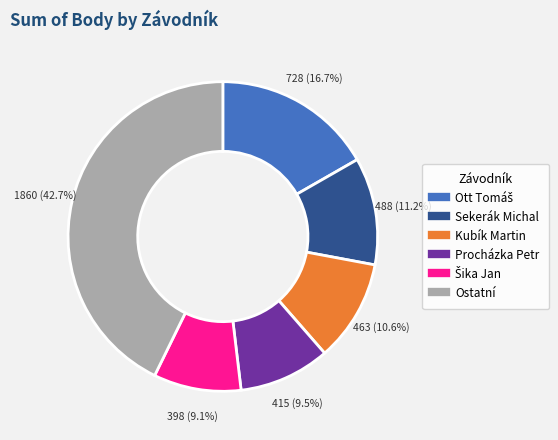

To the nearest percent, what is the average slice percentage?

17%